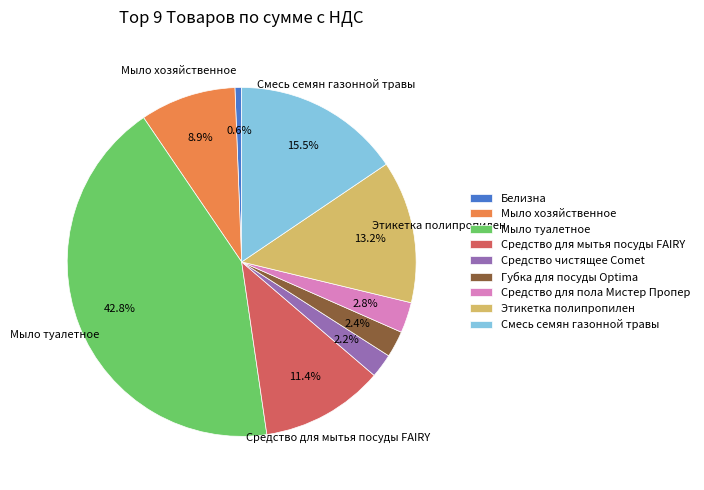

What percentage do Средство чистящее Comet and Мыло хозяйственное together represent?

11.1%